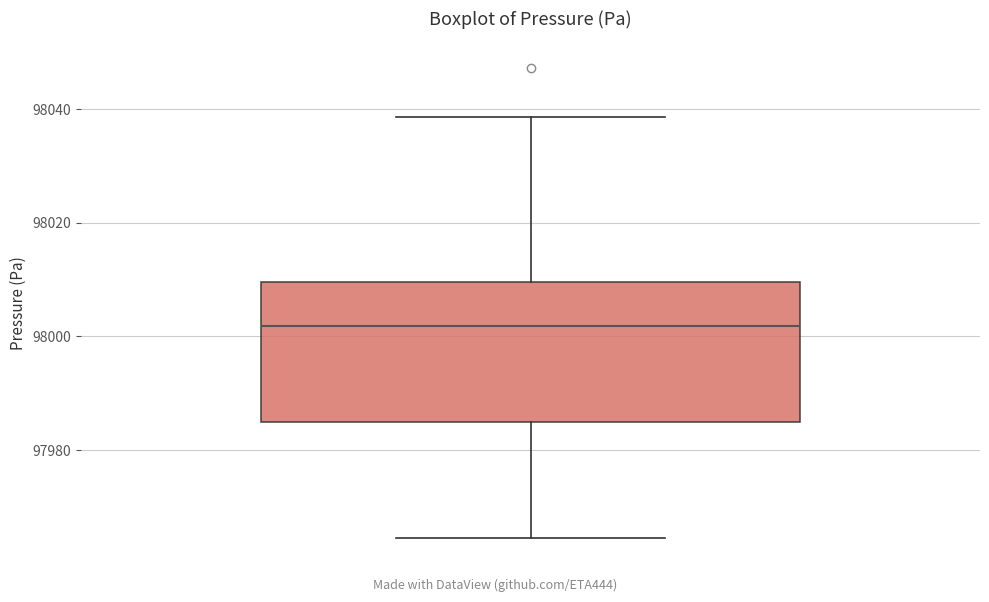

Transcribe this box plot: give where the median line is, the range the box spans, and where the two whiskers end, as read against the y-axis. The values are not printed on the chart, so give them approximately, as read against the axis.

median 98002, box 97984 to 98010, whiskers 97964 to 98038